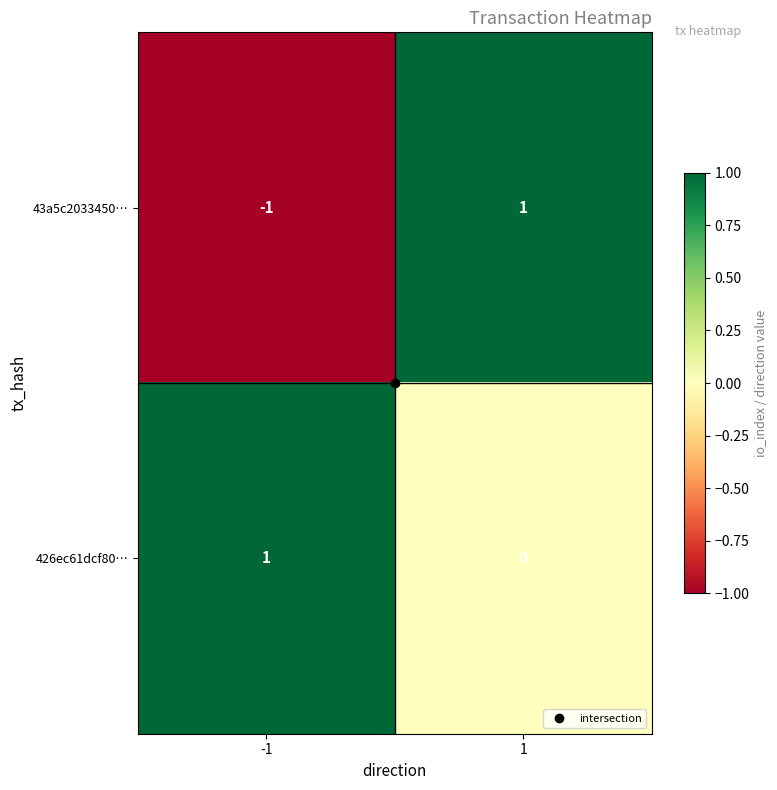

How many series are shown in this chart?

2